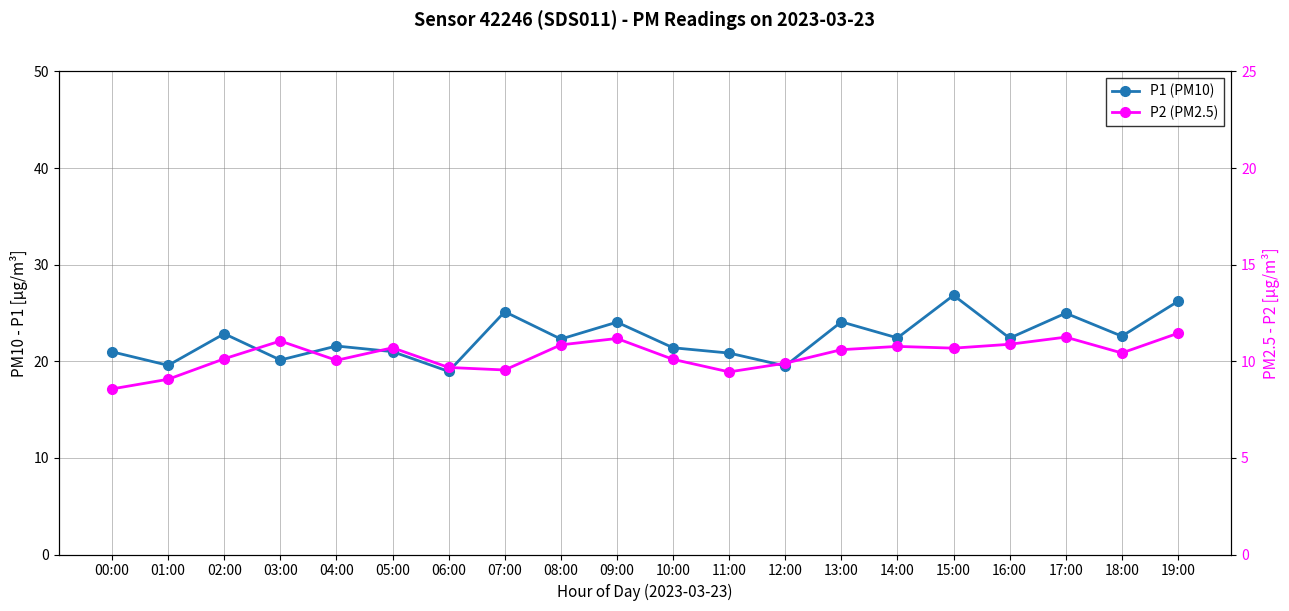

Read the P1 (PM10) value at 02:00.

22.9